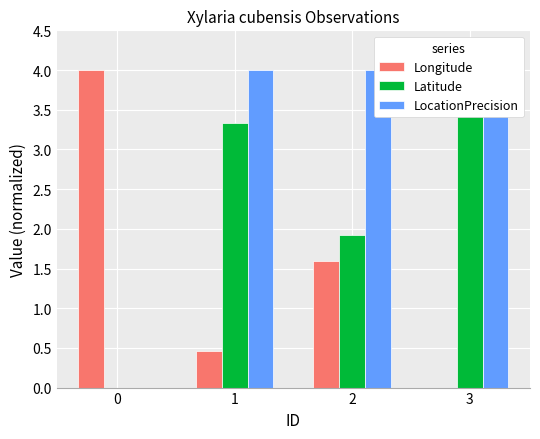

Which series has the widest spread of values?

LocationPrecision